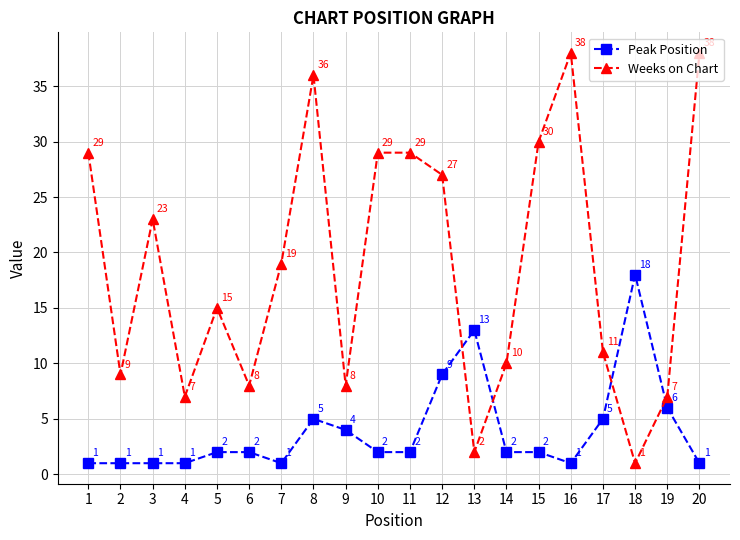

What is the minimum value shown in the chart?

1